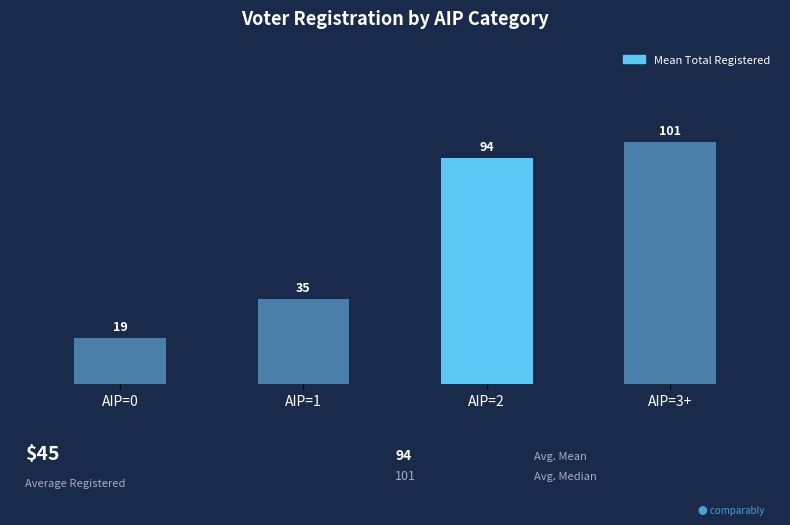

At which label does the data first exceed 93?

AIP=2